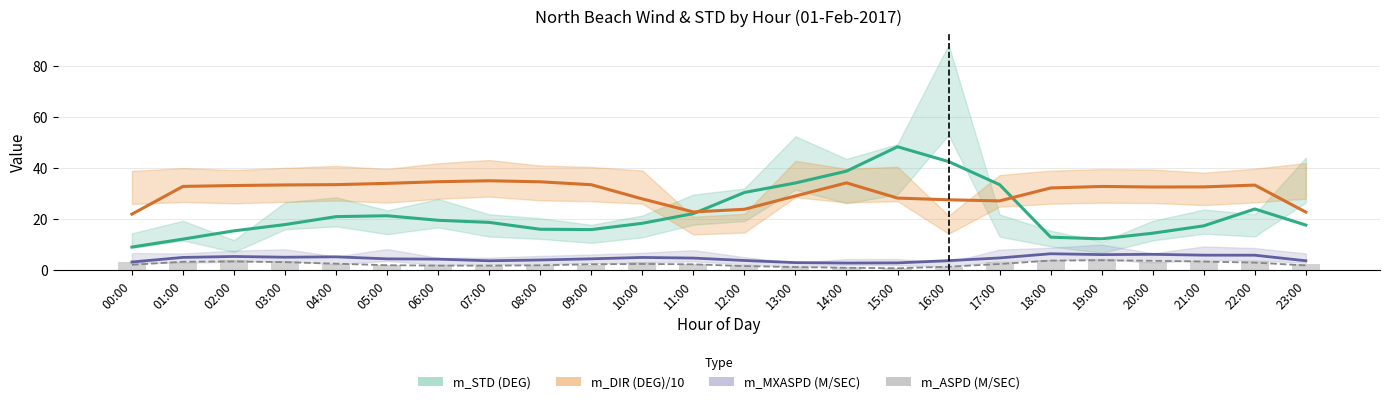

At which label is m_ASPD (M/SEC) closest to 2?

05:00